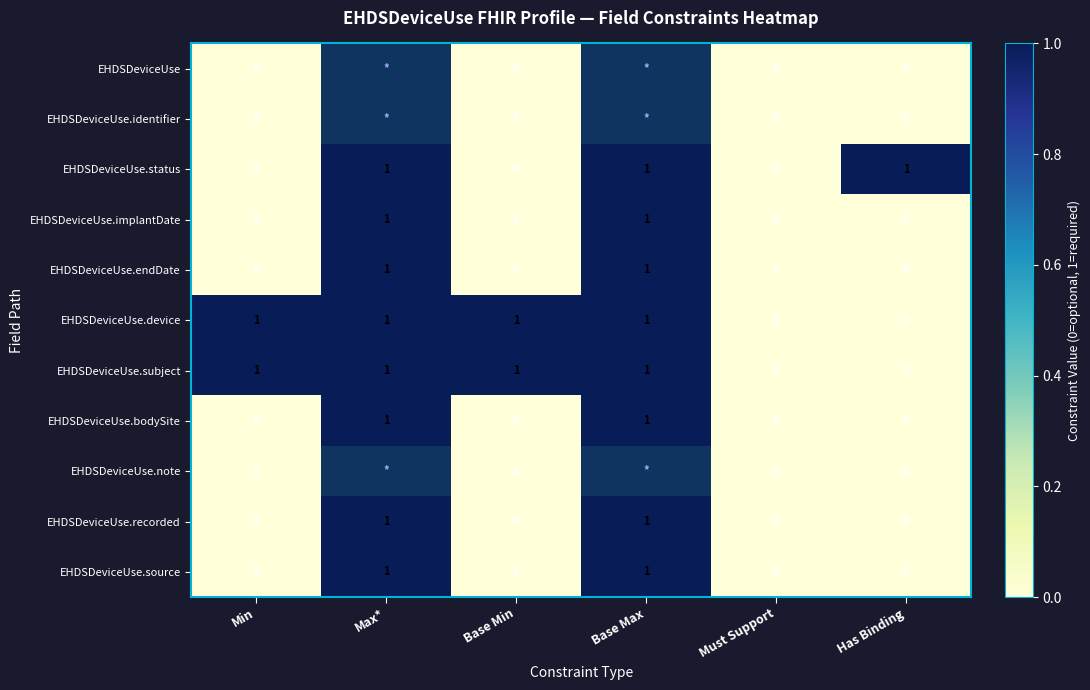

The EHDSDeviceUse.source series shows 1 at Max*. True or false?

True